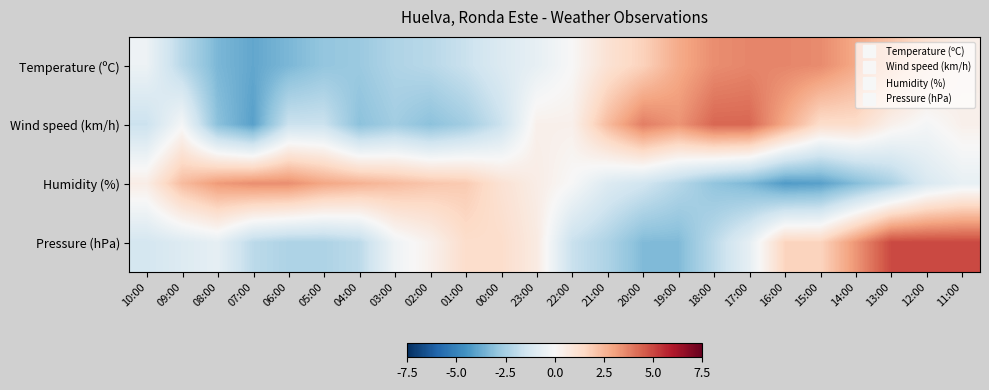

Between 08:00 and 00:00, which is larger?

00:00